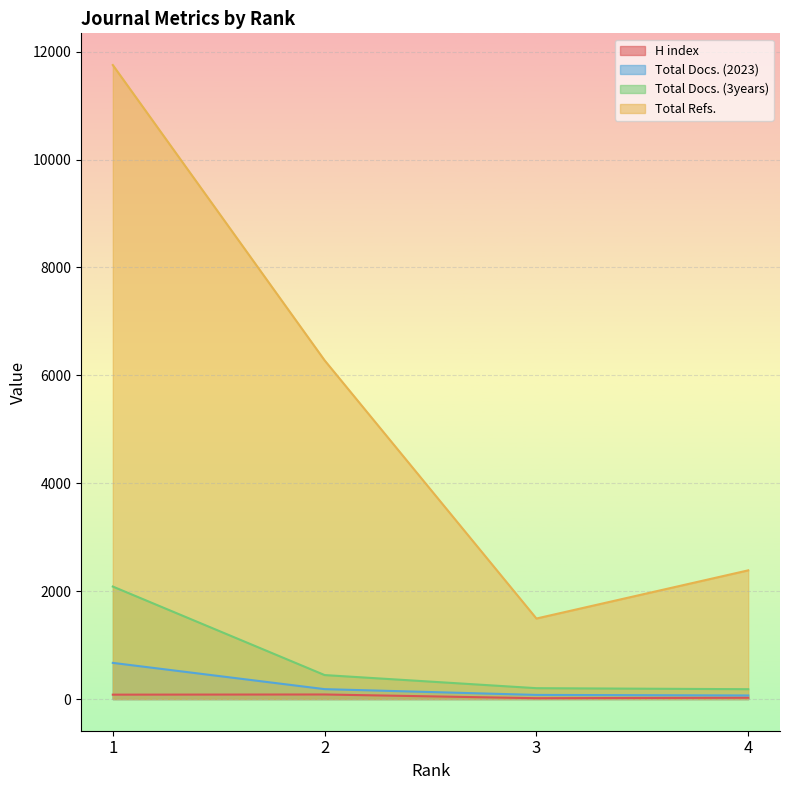

What are all the series names shown in the legend?

H index, Total Docs. (2023), Total Docs. (3years), Total Refs.